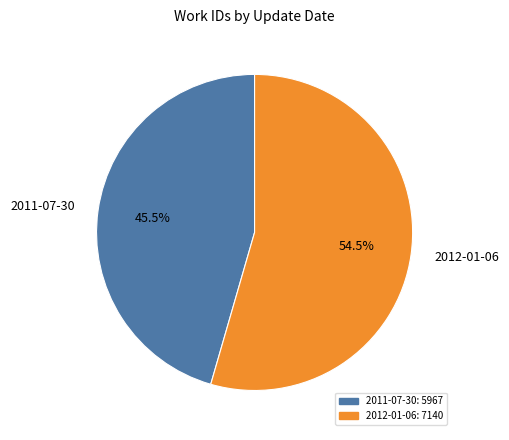

Is there any slice that represents more than half of the pie?

Yes